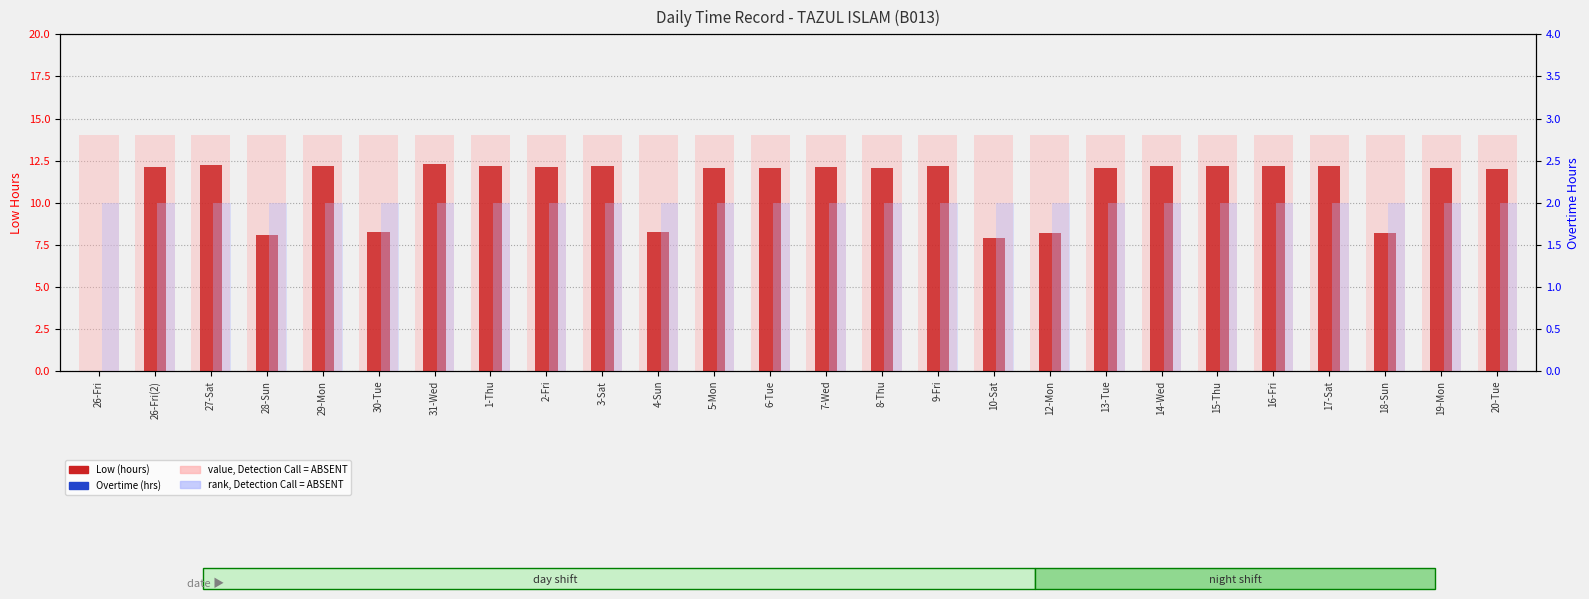

Reading right to left, what are all the values shown in this chart?

Low (hours): 12.0	12.1	8.2	12.2	12.2	12.2	12.2	12.1	8.2	7.9	12.2	12.1	12.2	12.1	12.1	8.3	12.2	12.1	12.2	12.3	8.2	12.2	8.1	12.2	12.1	0.0
value, Detection Call = ABSENT: 14.0	14.0	14.0	14.0	14.0	14.0	14.0	14.0	14.0	14.0	14.0	14.0	14.0	14.0	14.0	14.0	14.0	14.0	14.0	14.0	14.0	14.0	14.0	14.0	14.0	14.0
Overtime (hrs): 0.0	0.0	0.0	0.0	0.0	0.0	0.0	0.0	0.0	0.0	0.0	0.0	0.0	0.0	0.0	0.0	0.0	0.0	0.0	0.0	0.0	0.0	0.0	0.0	0.0	0.0
rank, Detection Call = ABSENT: 2.0	2.0	2.0	2.0	2.0	2.0	2.0	2.0	2.0	2.0	2.0	2.0	2.0	2.0	2.0	2.0	2.0	2.0	2.0	2.0	2.0	2.0	2.0	2.0	2.0	2.0